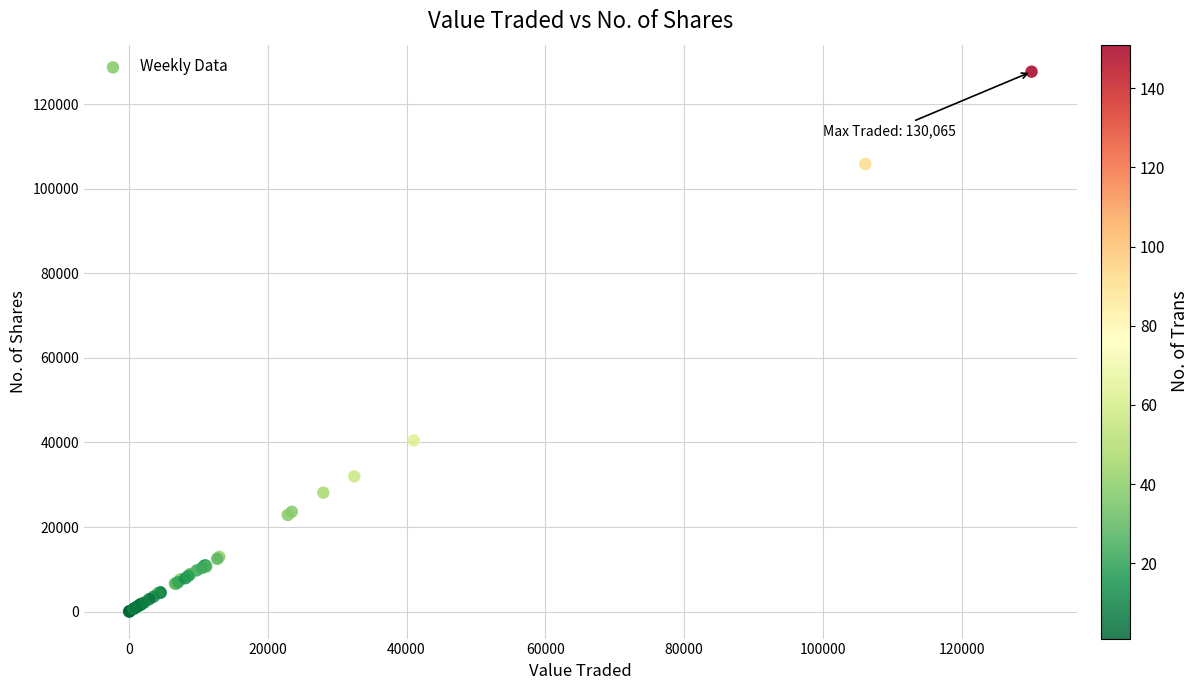

What Y value in the scatter plot is closest to 63836?

40478